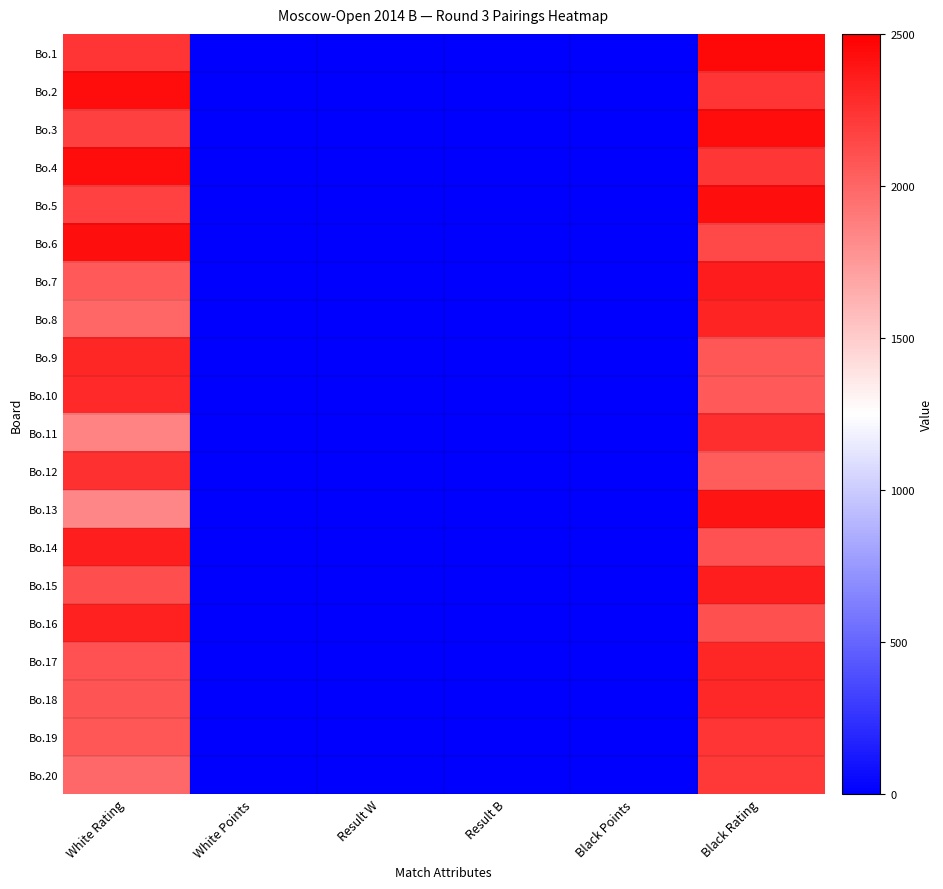

Reading left to right, what are all the values shown in this chart?

Bo.1: White Rating=2241.0	White Points=2.0	Result W=0.5	Result B=0.5	Black Points=2.0	Black Rating=2452.0
Bo.2: White Rating=2439.0	White Points=2.0	Result W=0.5	Result B=0.5	Black Points=2.0	Black Rating=2238.0
Bo.3: White Rating=2186.0	White Points=2.0	Result W=0.0	Result B=1.0	Black Points=2.0	Black Rating=2438.0
Bo.4: White Rating=2433.0	White Points=2.0	Result W=1.0	Result B=0.0	Black Points=2.0	Black Rating=2230.0
Bo.5: White Rating=2176.0	White Points=2.0	Result W=1.0	Result B=0.0	Black Points=2.0	Black Rating=2428.0
Bo.6: White Rating=2428.0	White Points=2.0	Result W=1.0	Result B=0.0	Black Points=2.0	Black Rating=2129.0
Bo.7: White Rating=2057.0	White Points=2.0	Result W=0.0	Result B=1.0	Black Points=2.0	Black Rating=2359.0
Bo.8: White Rating=1997.0	White Points=2.0	Result W=0.5	Result B=0.5	Black Points=2.0	Black Rating=2319.0
Bo.9: White Rating=2312.0	White Points=2.0	Result W=0.0	Result B=1.0	Black Points=2.0	Black Rating=2080.0
Bo.10: White Rating=2288.0	White Points=2.0	Result W=1.0	Result B=0.0	Black Points=2.0	Black Rating=2057.0
Bo.11: White Rating=1847.0	White Points=2.0	Result W=0.5	Result B=0.5	Black Points=2.0	Black Rating=2269.0
Bo.12: White Rating=2259.0	White Points=2.0	Result W=1.0	Result B=0.0	Black Points=2.0	Black Rating=2047.0
Bo.13: White Rating=1839.0	White Points=2.0	Result W=0.0	Result B=1.0	Black Points=1.5	Black Rating=2400.0
Bo.14: White Rating=2353.0	White Points=1.5	Result W=0.0	Result B=1.0	Black Points=1.5	Black Rating=2095.0
Bo.15: White Rating=2116.0	White Points=1.5	Result W=0.0	Result B=1.0	Black Points=1.5	Black Rating=2345.0
Bo.16: White Rating=2340.0	White Points=1.5	Result W=0.5	Result B=0.5	Black Points=1.5	Black Rating=2105.0
Bo.17: White Rating=2097.0	White Points=1.5	Result W=1.0	Result B=0.0	Black Points=1.5	Black Rating=2307.0
Bo.18: White Rating=2087.0	White Points=1.5	Result W=0.0	Result B=1.0	Black Points=1.5	Black Rating=2298.0
Bo.19: White Rating=2072.0	White Points=1.5	Result W=0.0	Result B=1.0	Black Points=1.5	Black Rating=2246.0
Bo.20: White Rating=1989.0	White Points=1.5	Result W=0.5	Result B=0.5	Black Points=1.5	Black Rating=2220.0